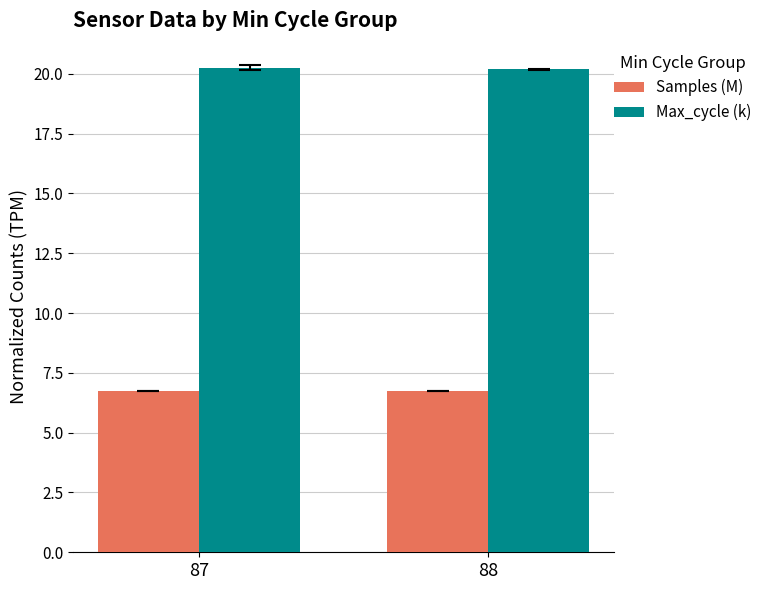

True or false: Max_cycle (k) has a value of 20.3 at 87.

True